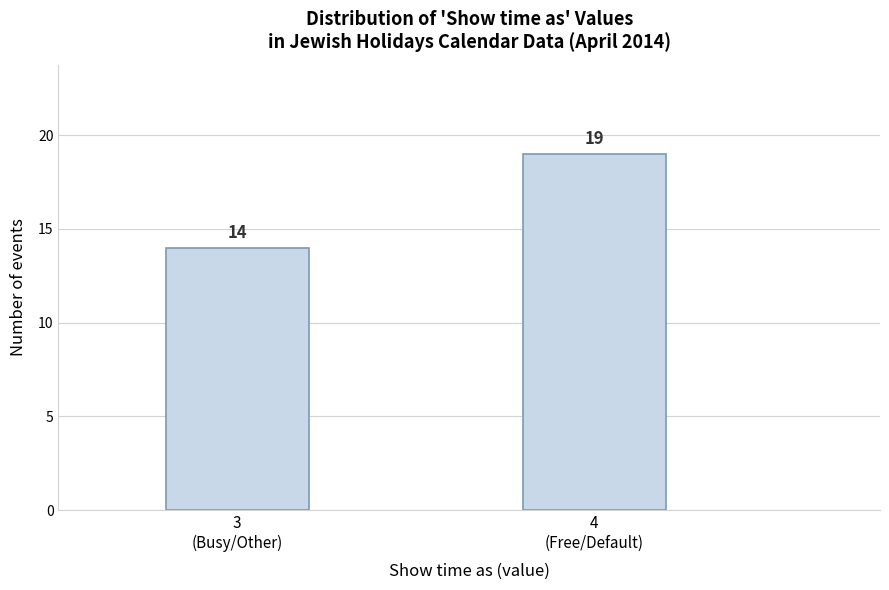

Reading left to right, transcribe all the data shown in this chart.

14	19